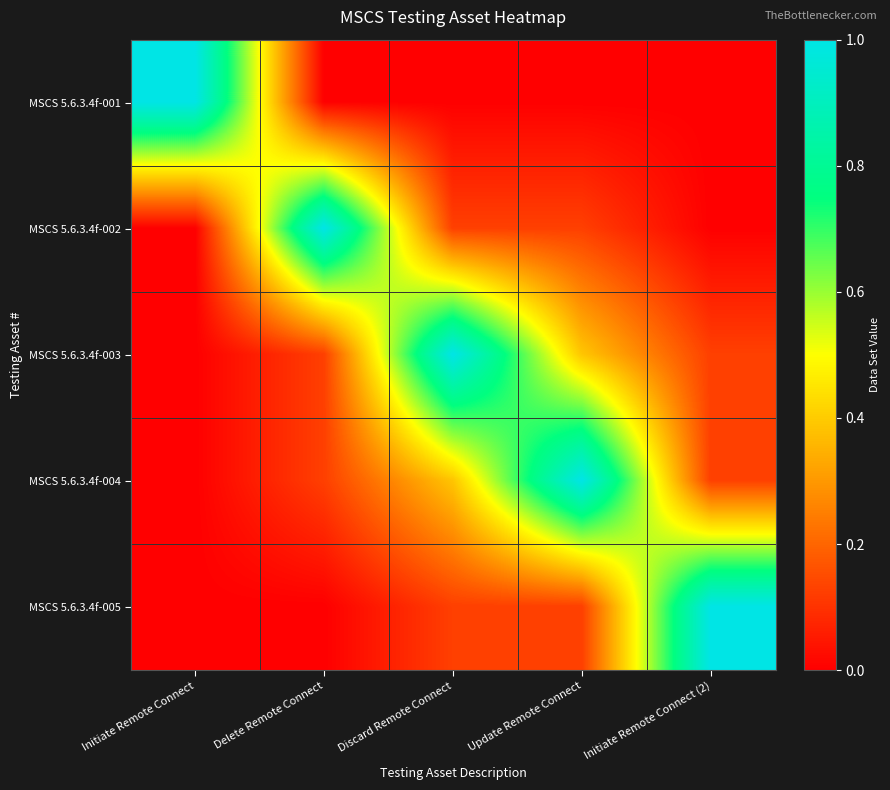

Which series changed the most between Initiate Remote Connect and Discard Remote Connect?

MSCS 5.6.3.4f-001